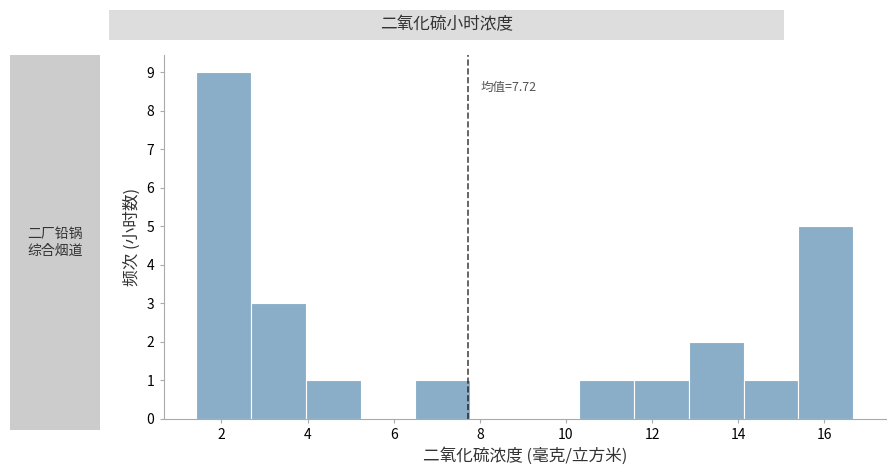

Over which range of the x-axis is the bar tallest?

1.4 to 2.6